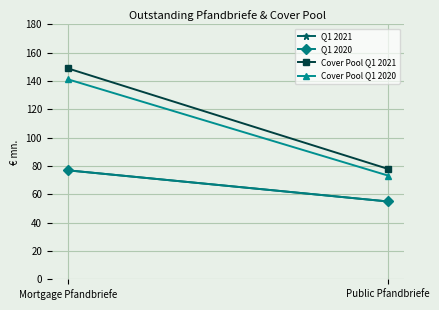

True or false: Q1 2020 has a value of 55.0 at Public Pfandbriefe.

True